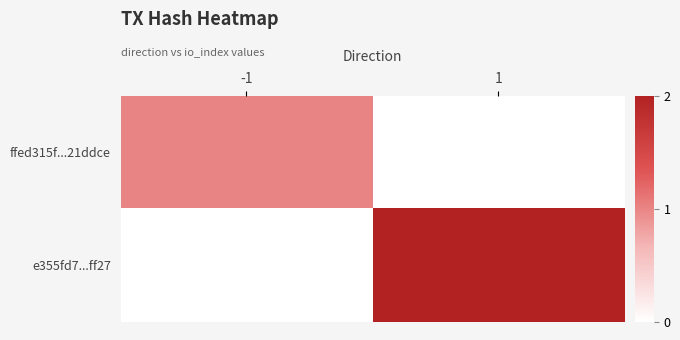

What is the difference between the e355fd7...ff27 values at -1 and 1?

2